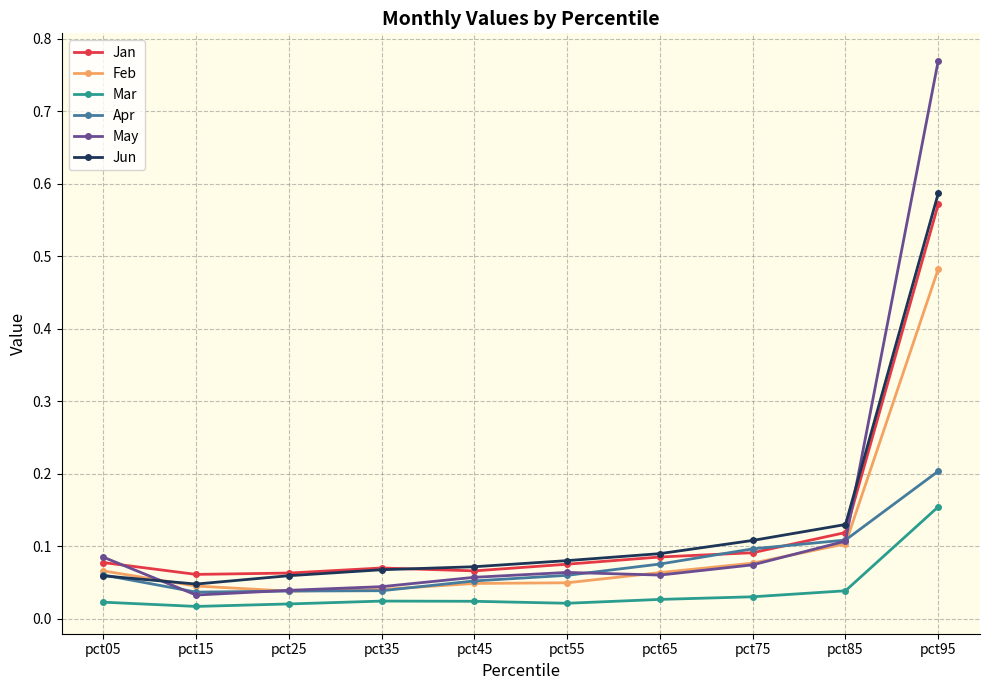

Is the value of Jan at pct25 greater than the value of Mar at pct25?

Yes